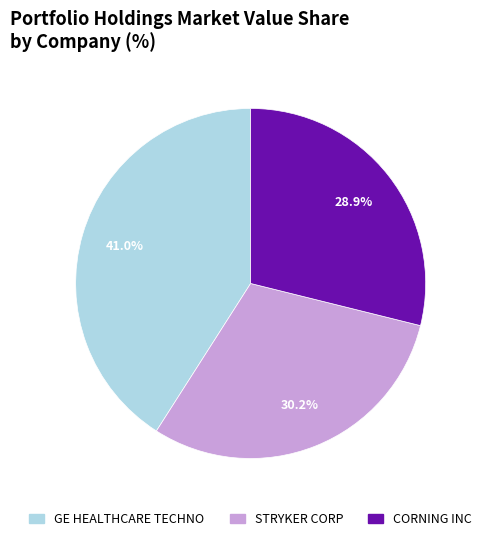

To the nearest percent, what portion does STRYKER CORP represent?

30%